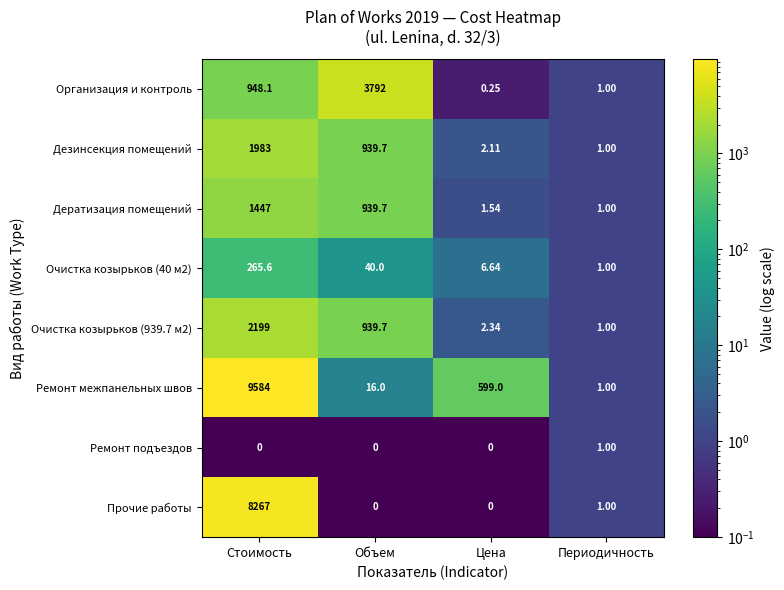

Count the number of data series in this chart.

8